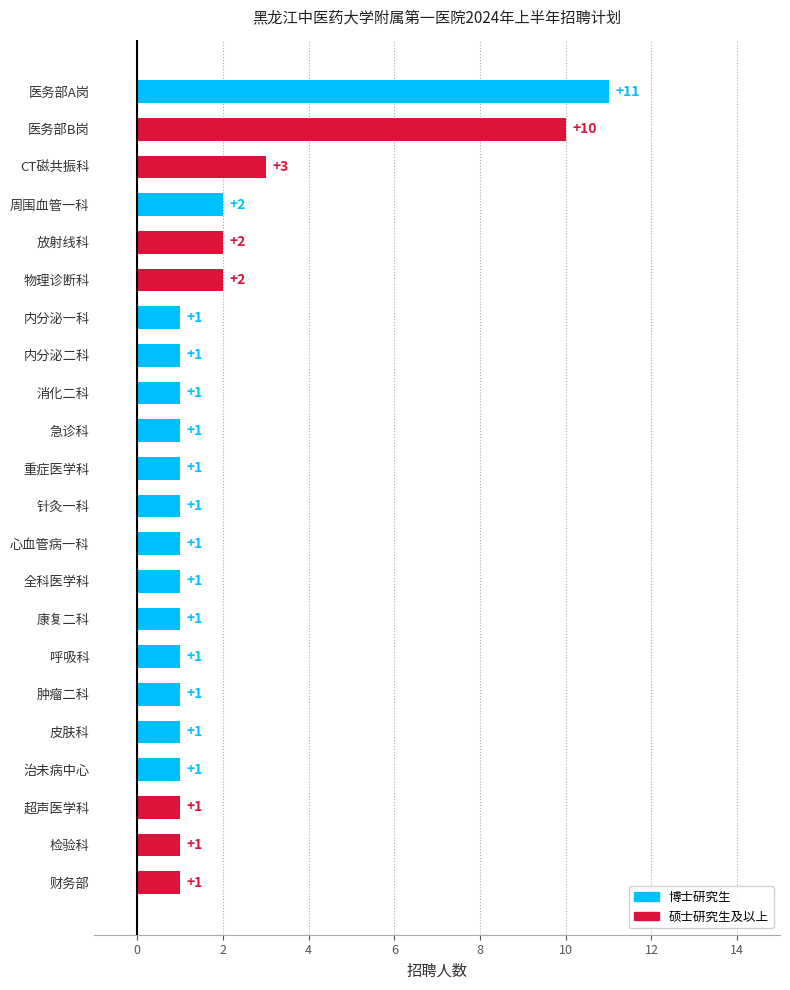

What is the ratio of the value at 消化二科 to the value at 肿瘤二科?

1.0